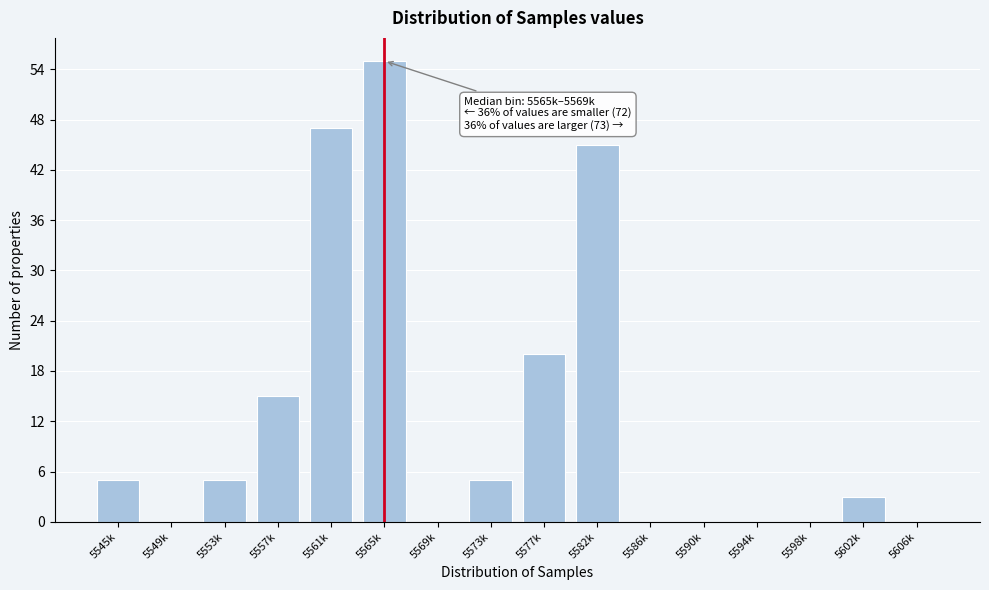

Reading right to left, extract all data points from this chart.

5606k=0	5602k=3	5598k=0	5594k=0	5590k=0	5586k=0	5582k=45	5577k=20	5573k=5	5569k=0	5565k=55	5561k=47	5557k=15	5553k=5	5549k=0	5545k=5